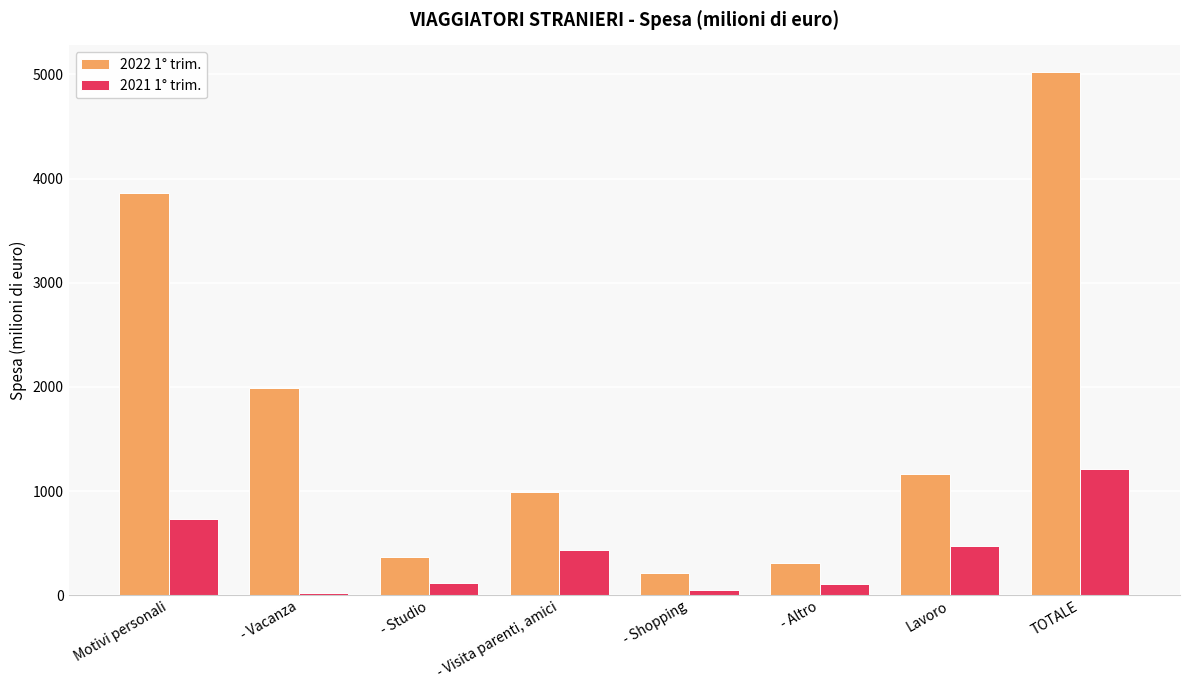

List the series in order of their peak value, lowest first.

2021 1° trim., 2022 1° trim.